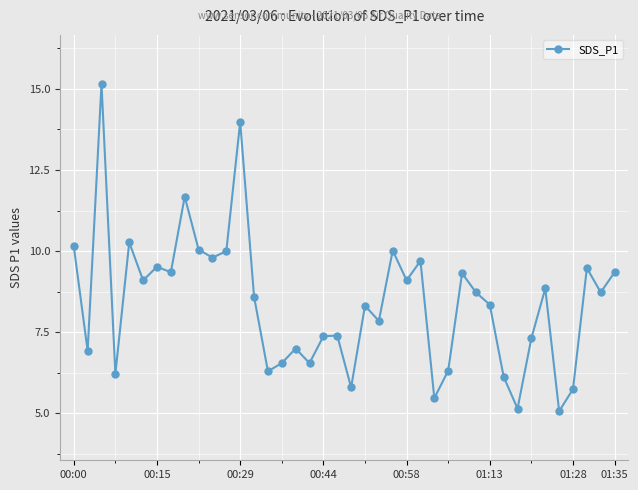

How many points are higher than both their immediate neighbors (excluding endpoints)?

13